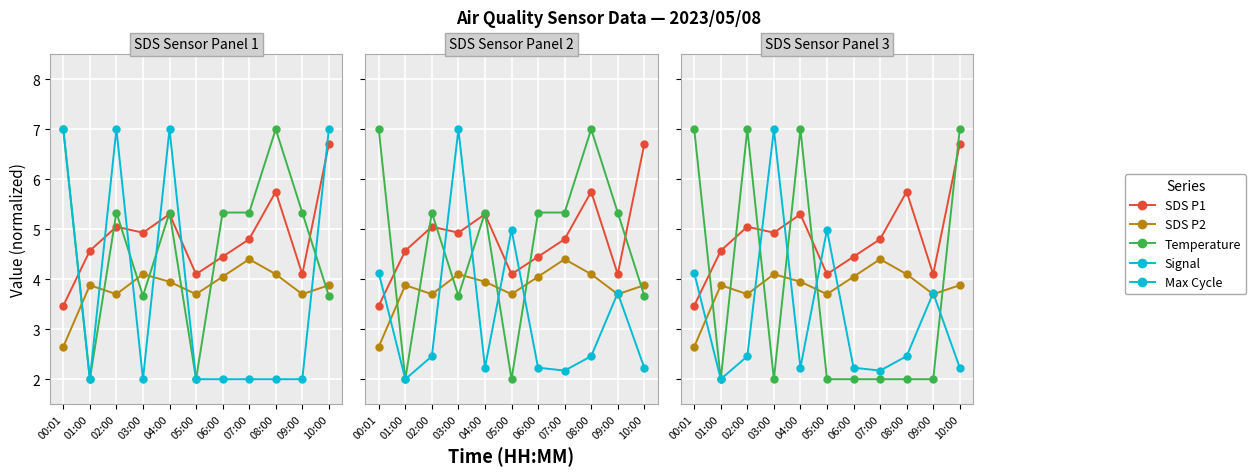

Reading left to right, what are all the values shown in this chart?

SDS P1: 3.5	4.6	5.0	4.9	5.3	4.1	4.5	4.8	5.8	4.1	6.7
SDS P2: 2.6	3.9	3.7	4.1	4.0	3.7	4.0	4.4	4.1	3.7	3.9
Temperature: 7.0	2.0	5.3	3.7	5.3	2.0	5.3	5.3	7.0	5.3	3.7
Signal: 7.0	2.0	7.0	2.0	7.0	2.0	2.0	2.0	2.0	2.0	7.0
Max Cycle: 4.1	2.0	2.5	7.0	2.2	5.0	2.2	2.2	2.5	3.7	2.2